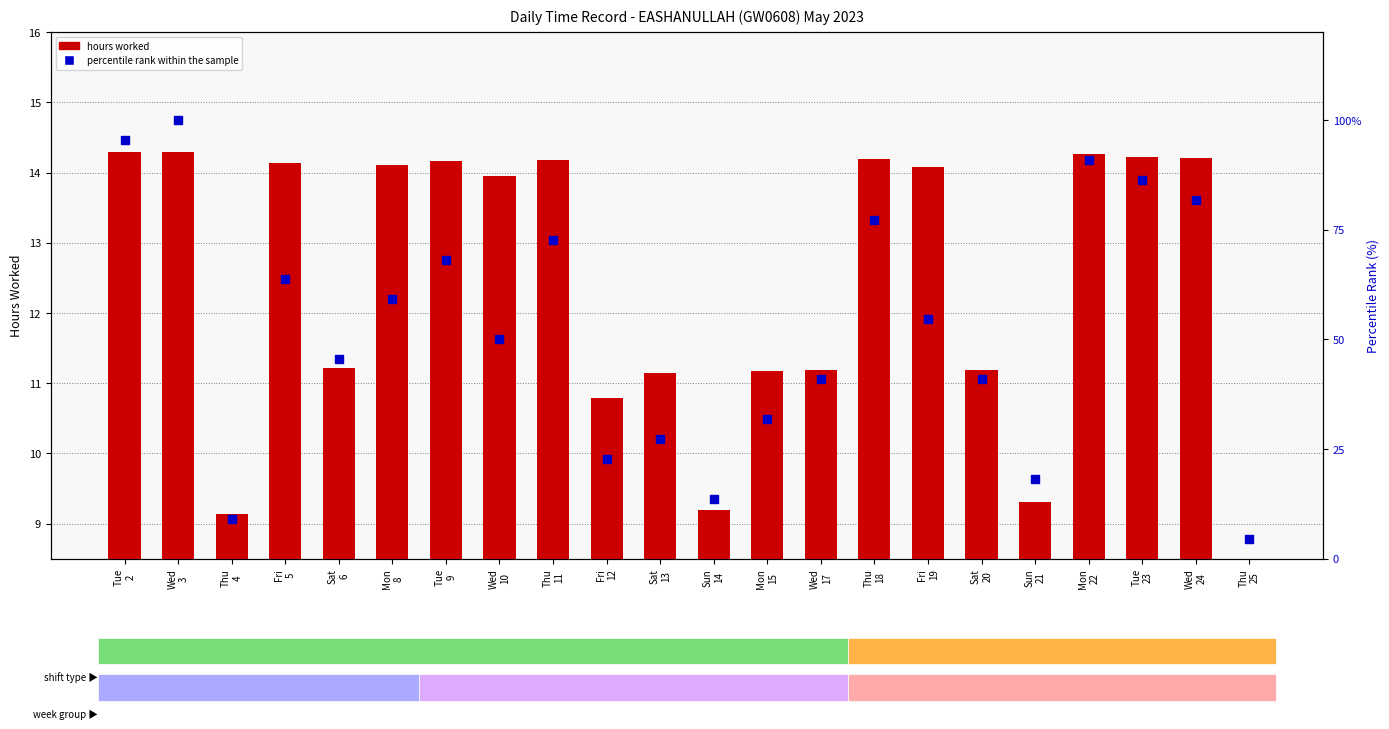

What is the total value across all series at Sun
14?

22.8